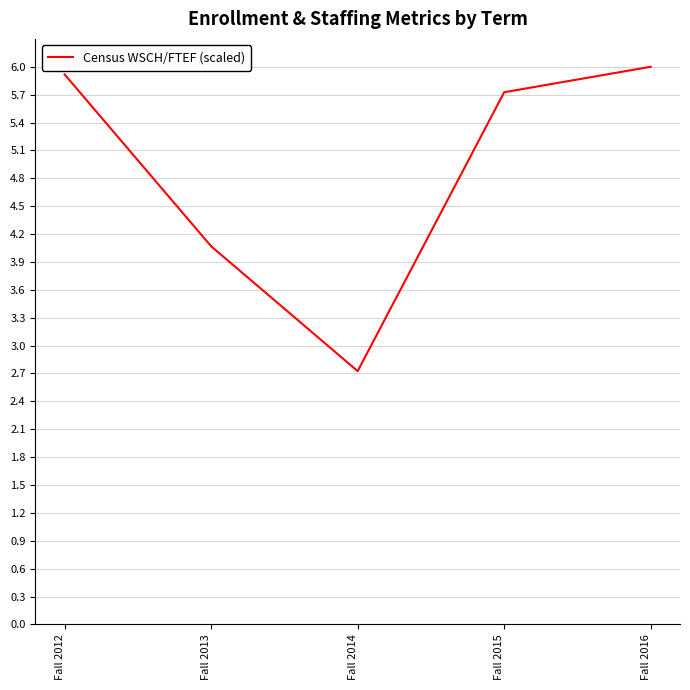

The chart shows a value of 6.4 at Fall 2013. True or false?

False